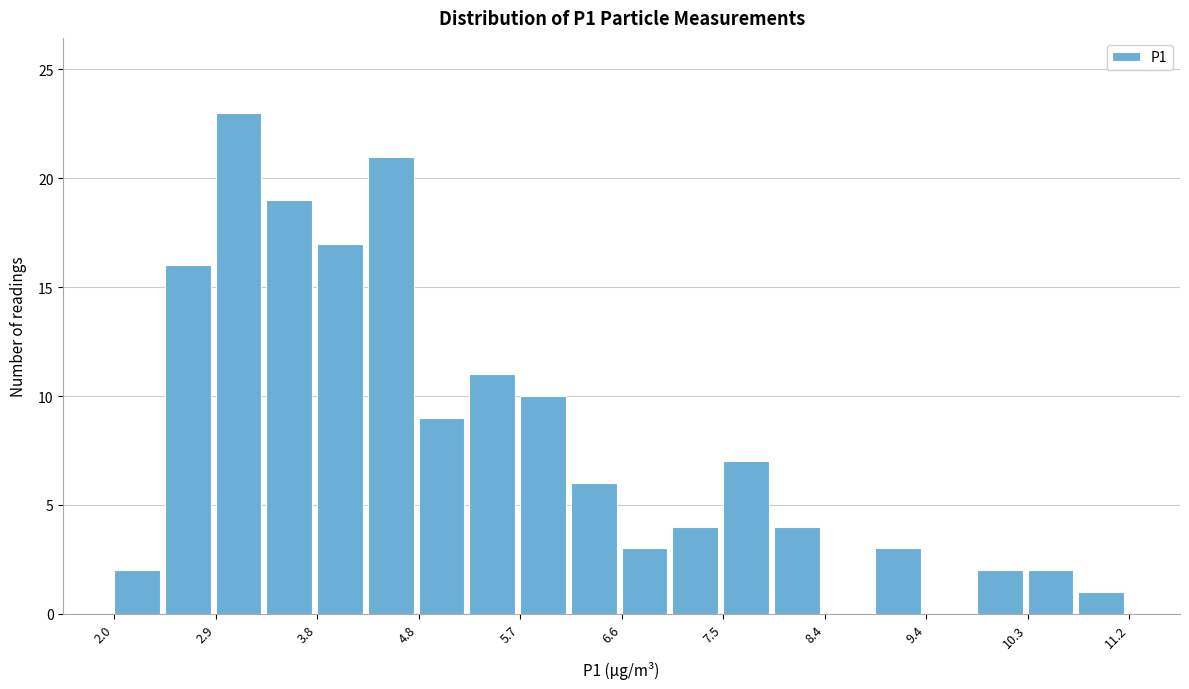

Reading left to right, transcribe this chart: for each bar, give the range it covers on the x-axis and its height. Neither the bar edges nor the heights are printed on the chart, so give them approximately, as read against the axes.

2.00 to 2.46: 2
2.46 to 2.92: 16
2.92 to 3.38: 23
3.38 to 3.84: 19
3.84 to 4.30: 17
4.30 to 4.76: 21
4.76 to 5.22: 9
5.22 to 5.68: 11
5.68 to 6.14: 10
6.14 to 6.60: 6
6.60 to 7.06: 3
7.06 to 7.52: 4
7.52 to 7.98: 7
7.98 to 8.44: 4
8.44 to 8.90: 0
8.90 to 9.36: 3
9.36 to 9.82: 0
9.82 to 10.28: 2
10.28 to 10.74: 2
10.74 to 11.20: 1